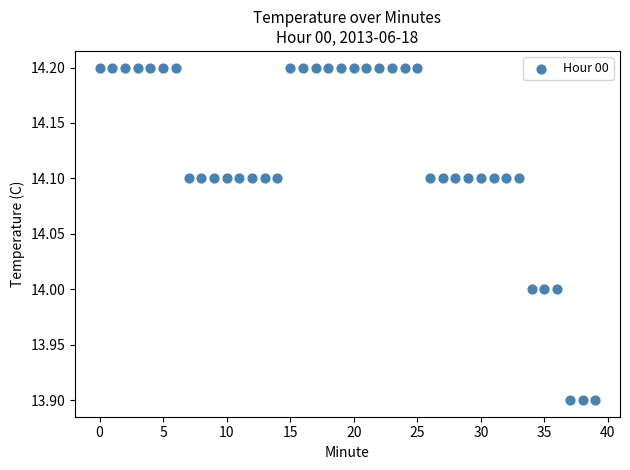

What is the range of Y values (max minus min)?

0.3